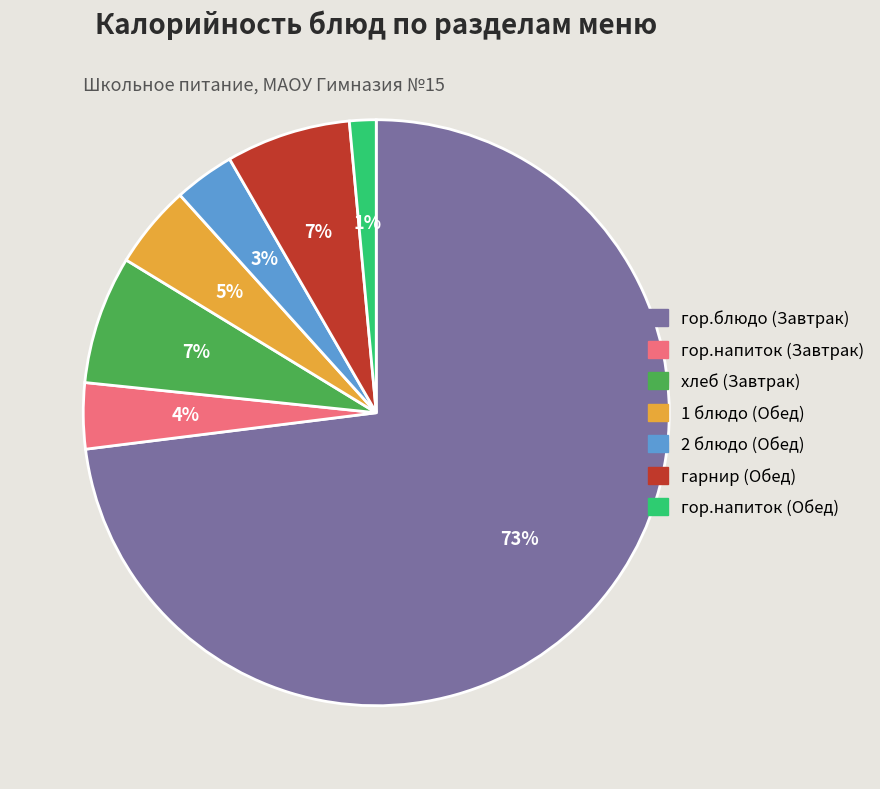

Between гор.напиток (Завтрак) and гор.напиток (Обед), which is larger?

гор.напиток (Завтрак)